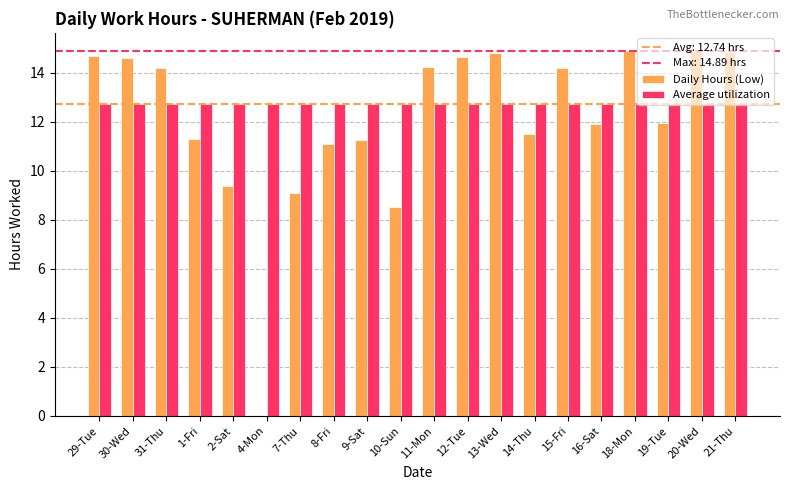

What is the highest value of the Average utilization series?

12.7